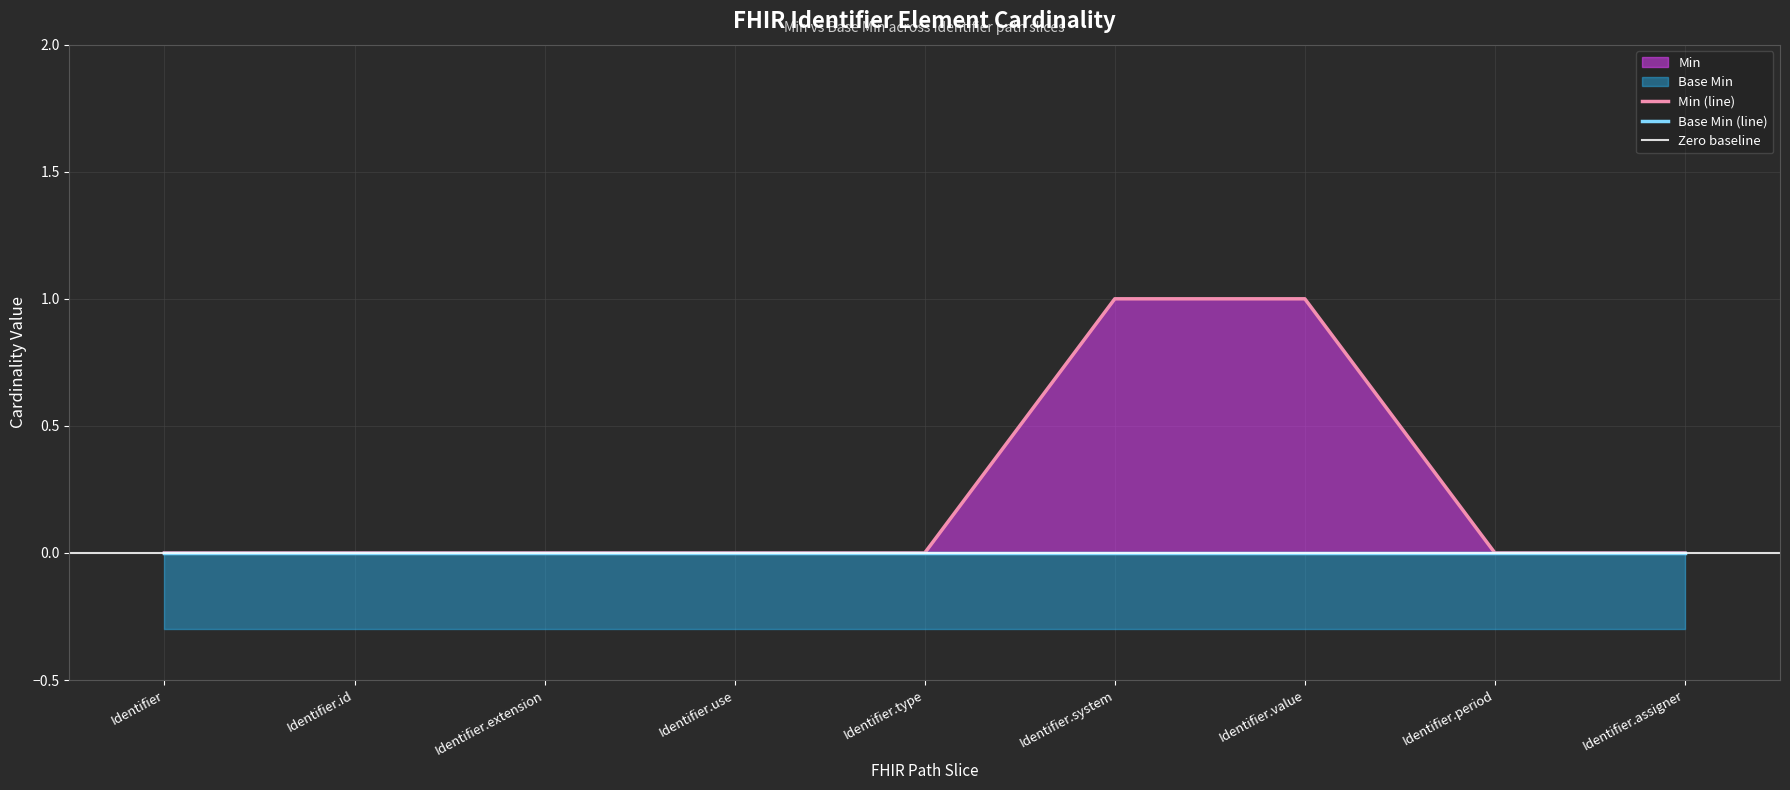

Reading left to right, list all the values displayed in this chart.

0	0	0	0	0	1	1	0	0